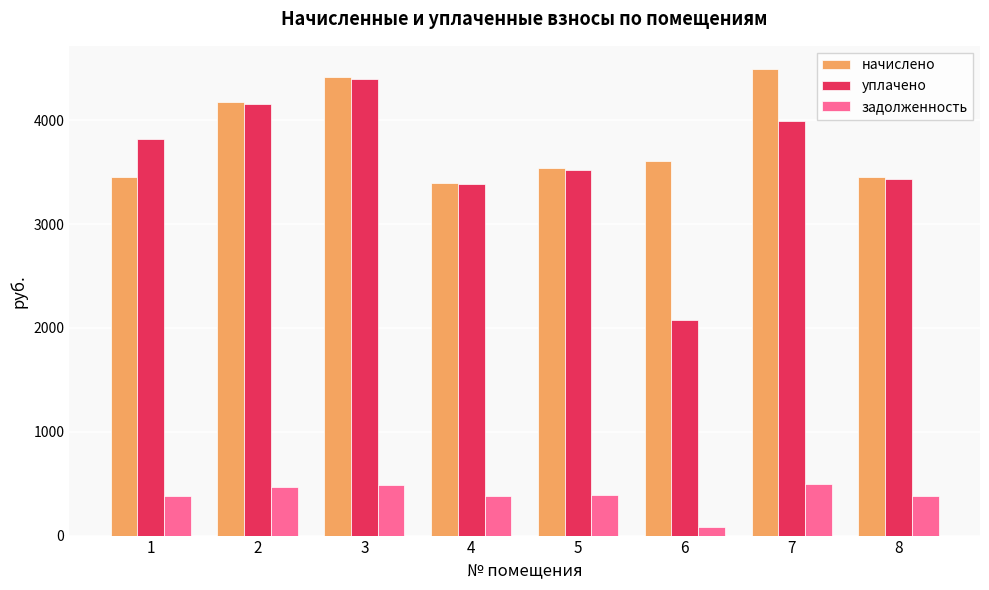

Which series has the widest spread of values?

уплачено